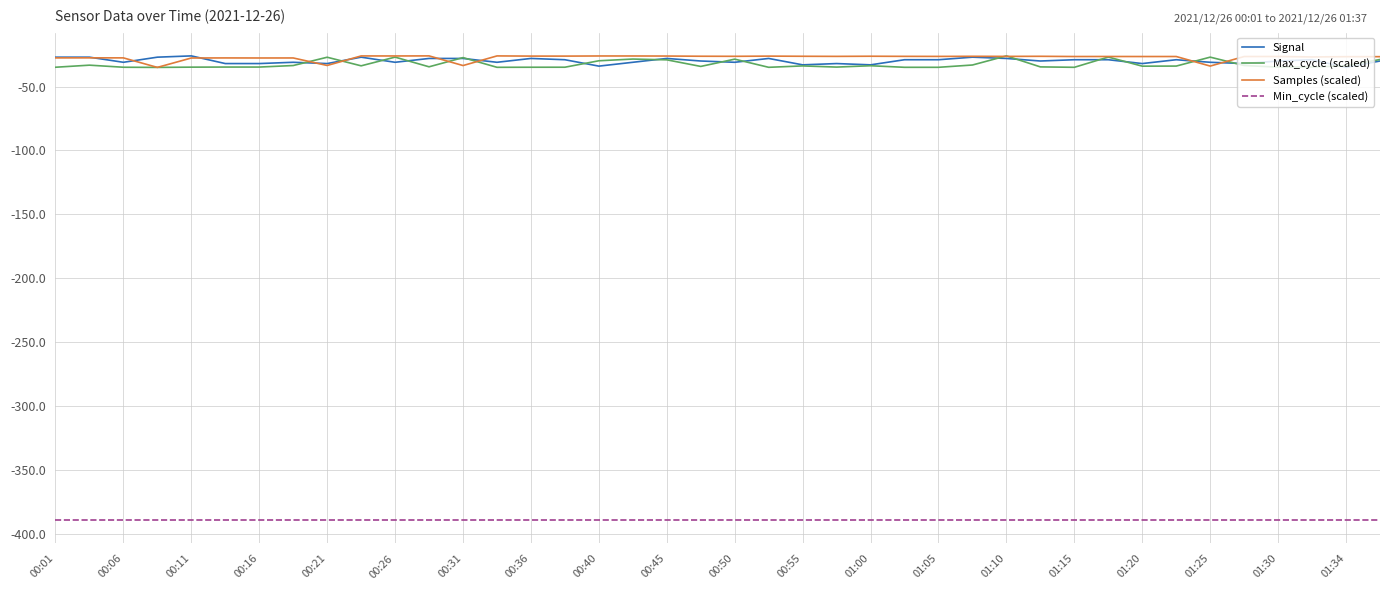

What is the minimum value shown in the chart?

-389.2